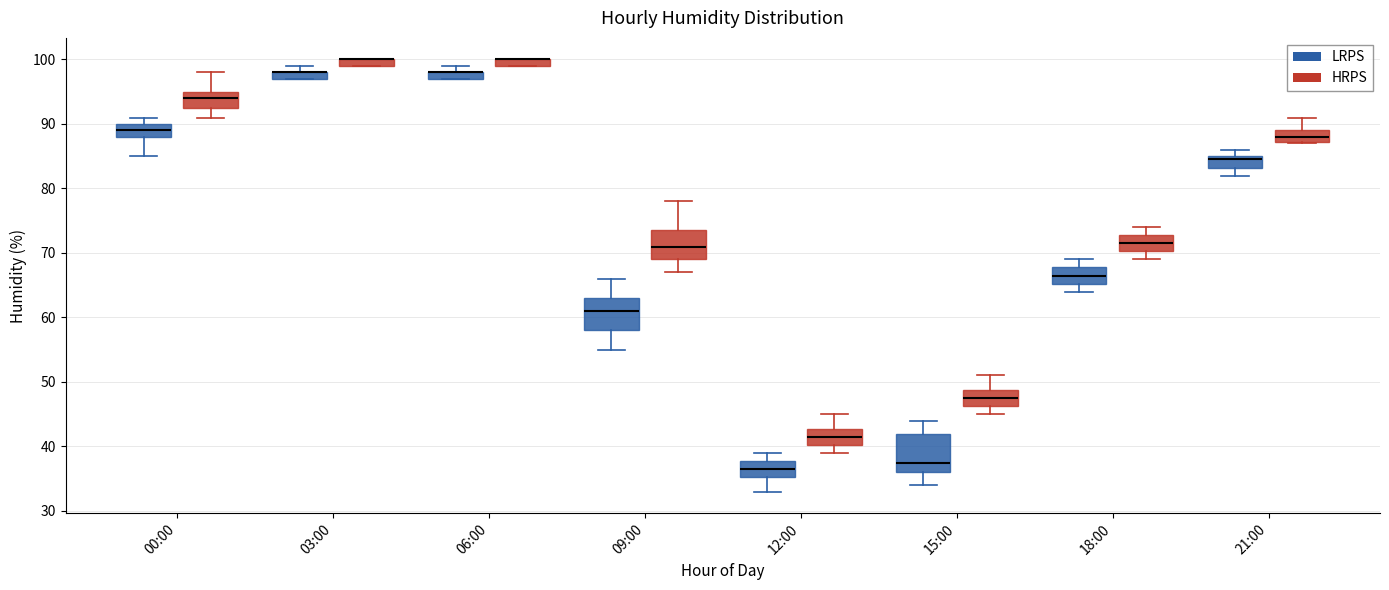

Where does the median line of the box for 12:00 (LRPS) sit on the y-axis? The values are not printed on the chart, so give them approximately, as read against the axis.

37